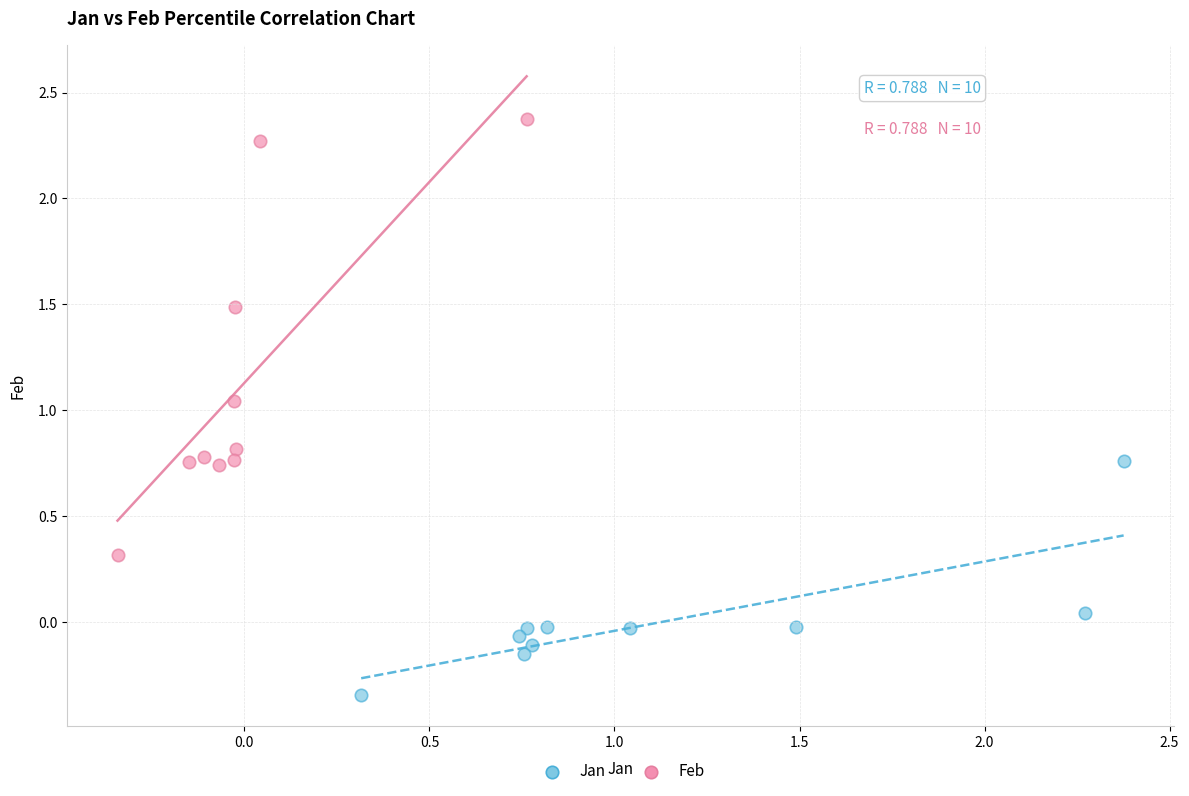

Which series contains the lowest Y value?

Jan